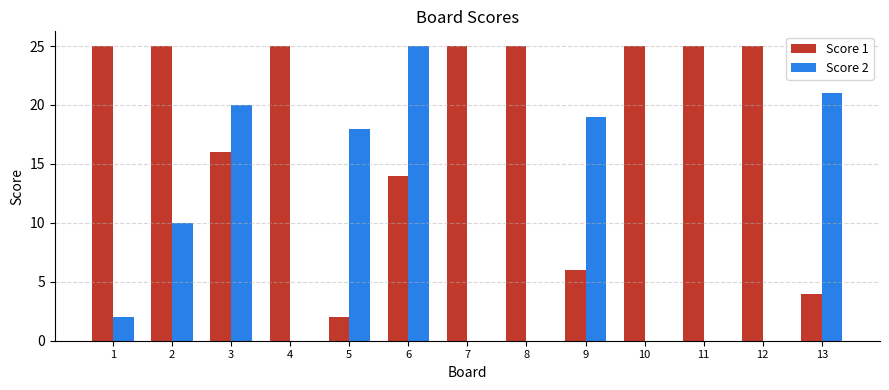

Reading left to right, list all the values displayed in this chart.

Score 1: 25	25	16	25	2	14	25	25	6	25	25	25	4
Score 2: 2	10	20	0	18	25	0	0	19	0	0	0	21